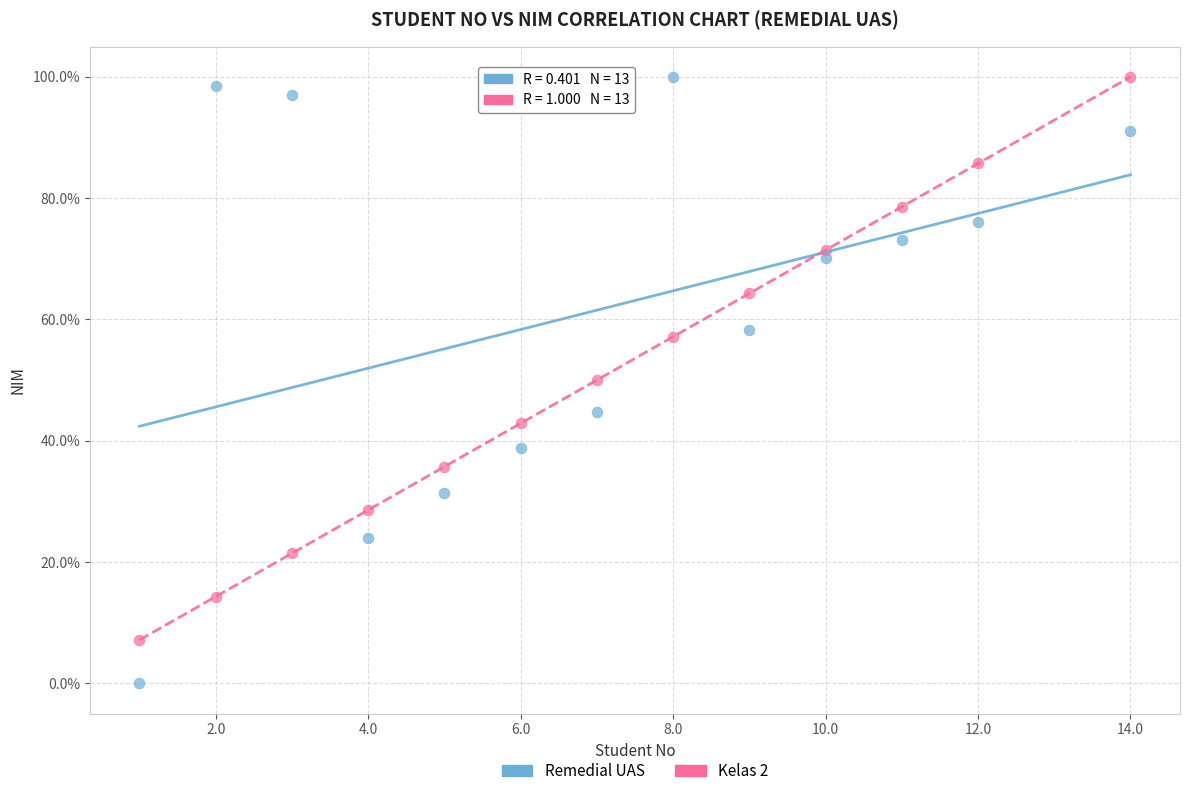

What are all the series names shown in the legend?

Remedial UAS, Kelas 2